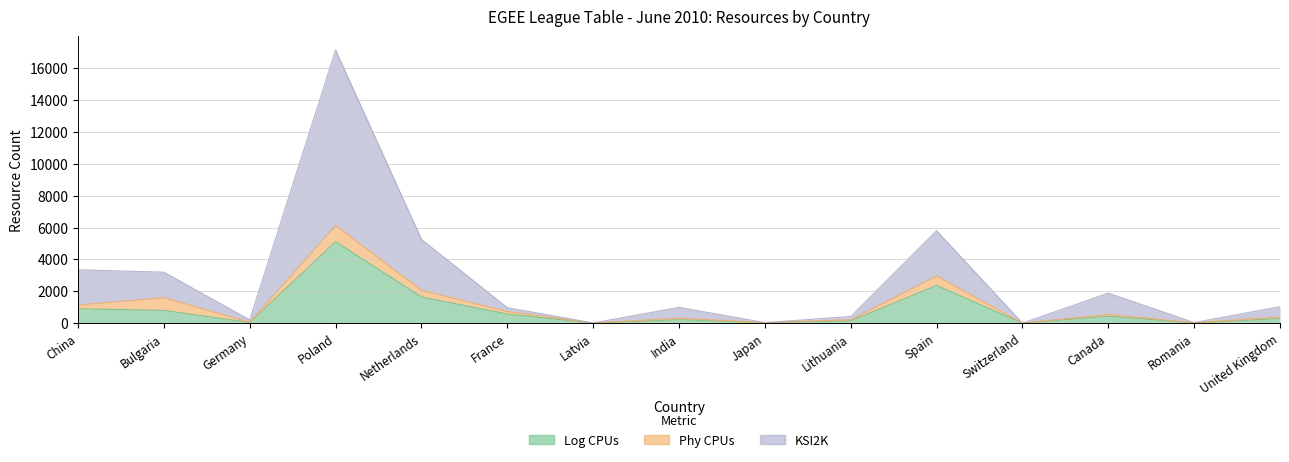

Which series has the largest total across all categories?

KSI2K